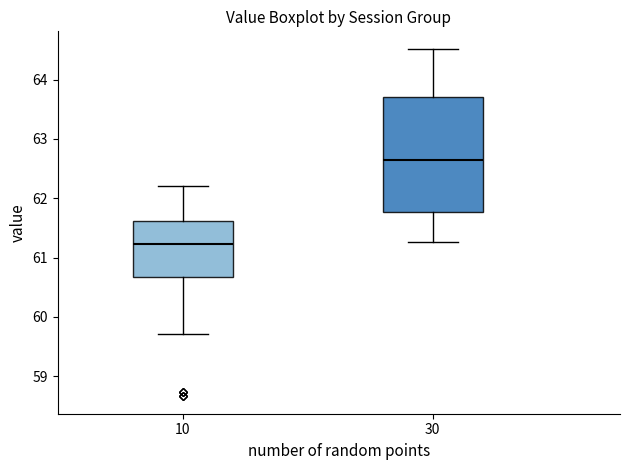

Where does the lower whisker of the box at x = 30 end on the y-axis? The values are not printed on the chart, so give them approximately, as read against the axis.

61.3